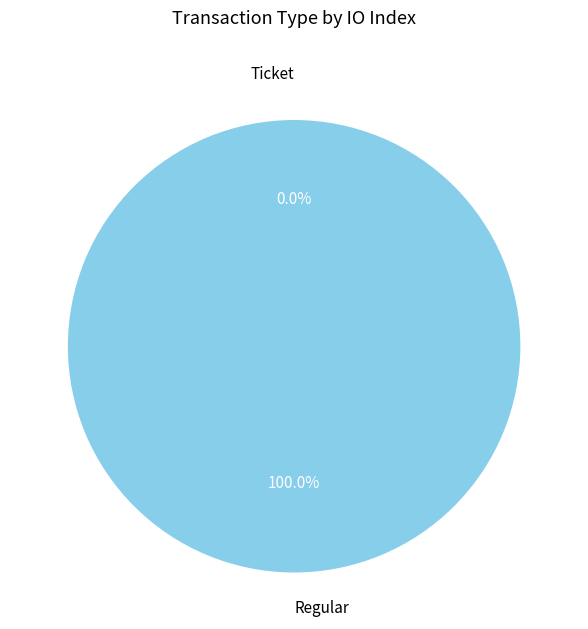

To the nearest percent, what is the difference between the largest and smallest slice percentages?

100%